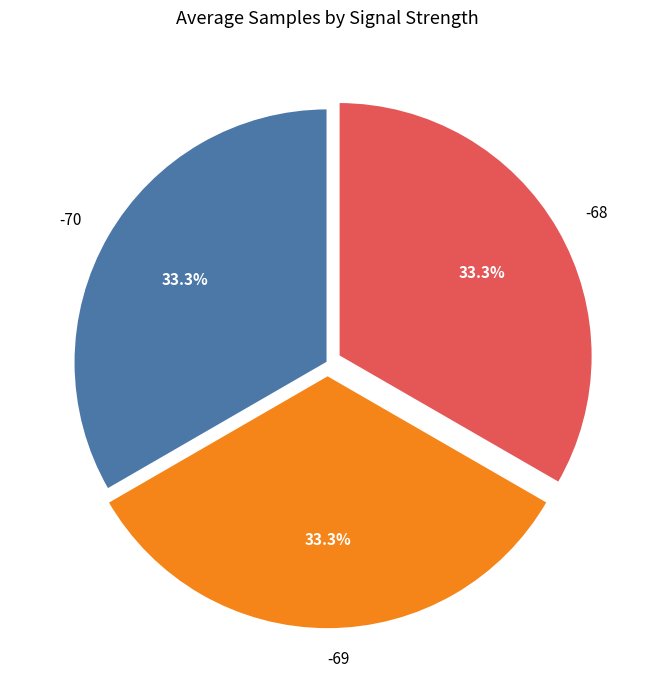

Approximately how many times larger is the value at -69 compared to -70?

1.0